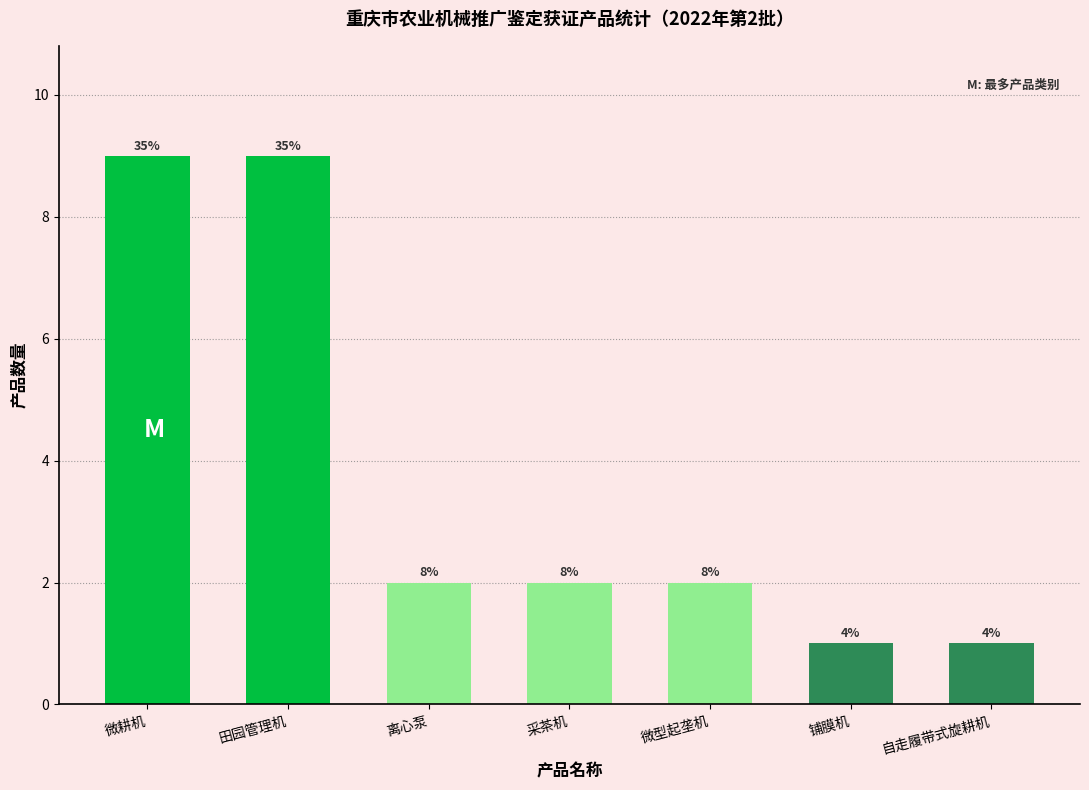

At which category does the chart reach its minimum across all series?

铺膜机